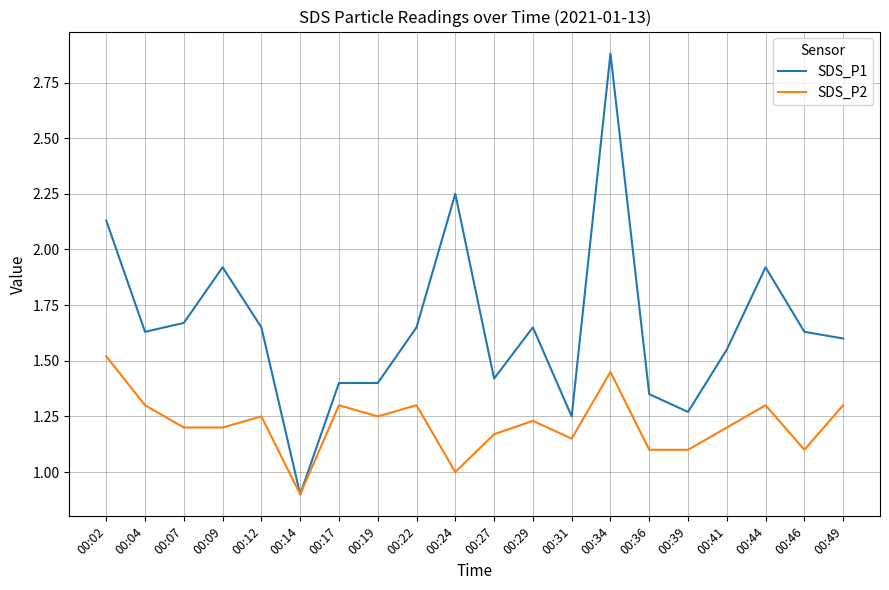

List the series in order of their overall mean, lowest first.

SDS_P2, SDS_P1